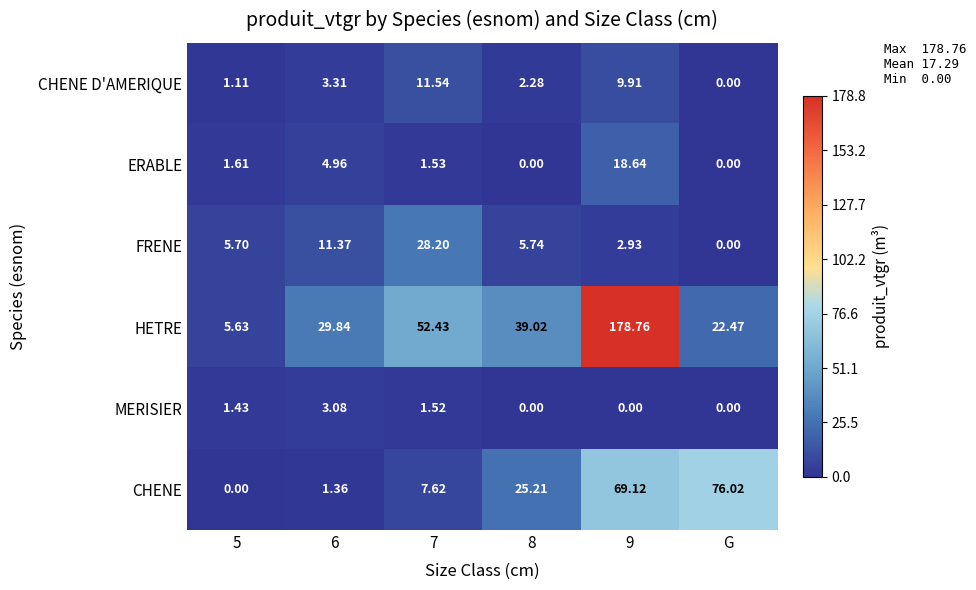

At which label does CHENE reach its peak?

G